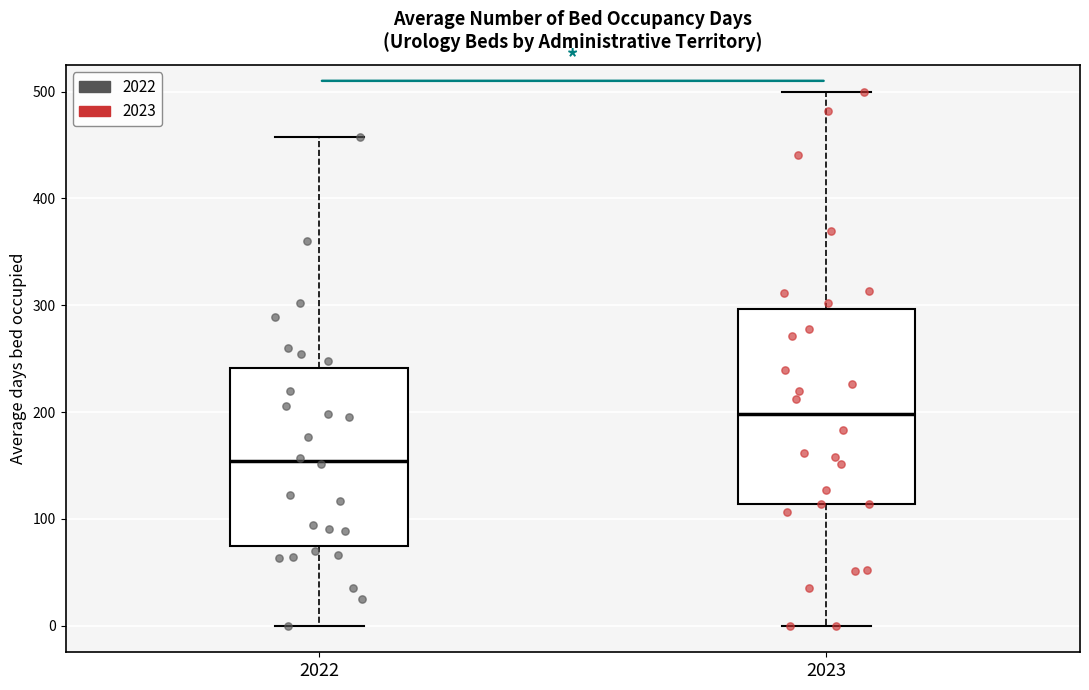

Reading left to right, read every box against the y-axis: the position of its median line, the range the box covers, and the ends of its whiskers. The values are not printed on the chart, so give them approximately, as read against the axis.

2022: median 150, box 70 to 240, whiskers 0 to 460
2023: median 200, box 110 to 300, whiskers 0 to 500